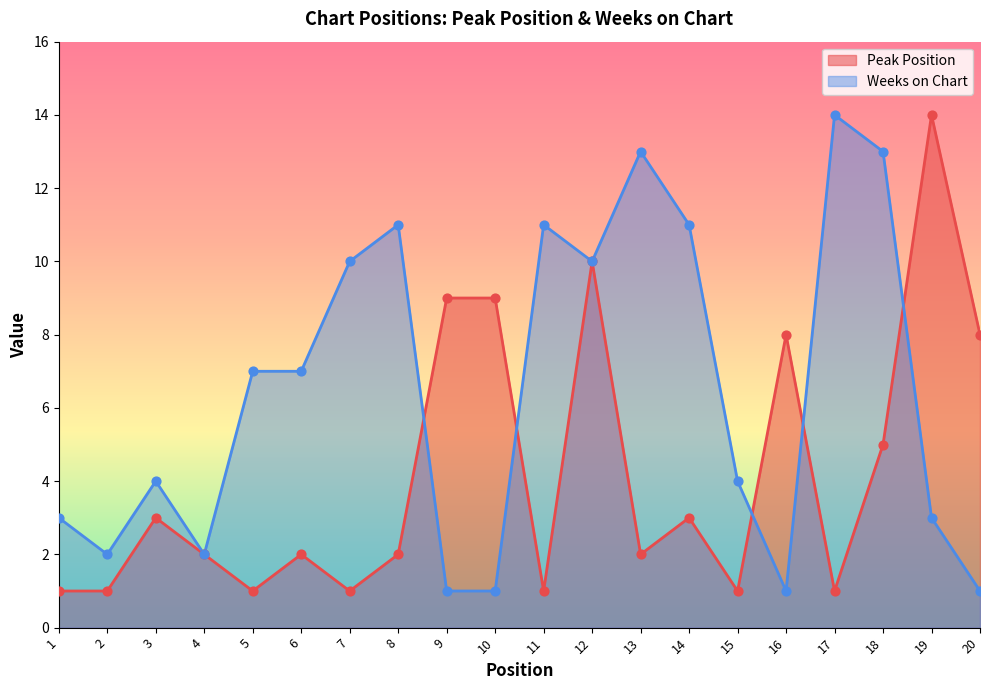

Which series reaches the maximum Y coordinate?

Peak Position